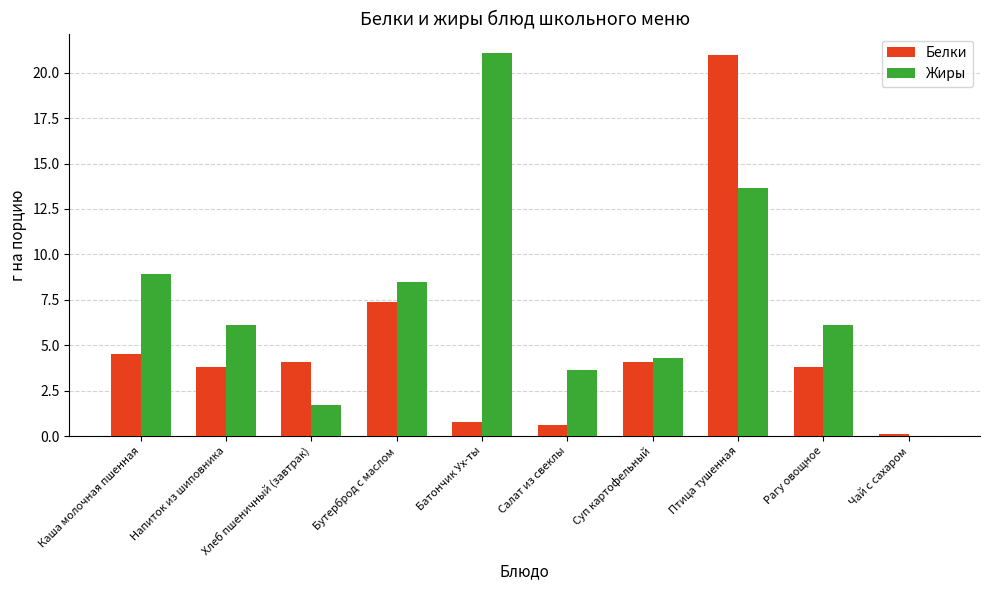

What is the greatest value displayed?

21.1